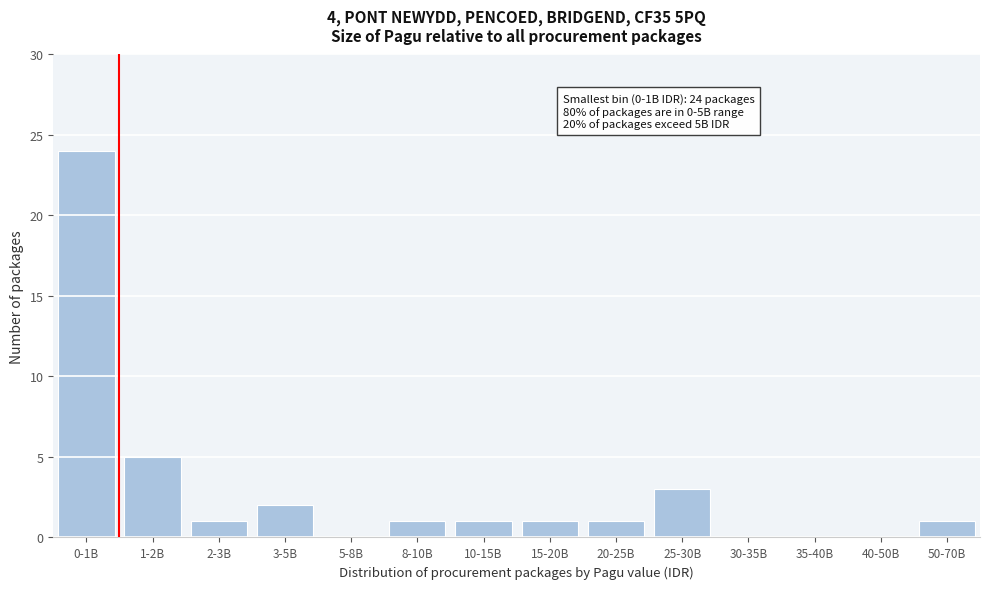

Reading left to right, extract all data points from this chart.

0-1B=24	1-2B=5	2-3B=1	3-5B=2	5-8B=0	8-10B=1	10-15B=1	15-20B=1	20-25B=1	25-30B=3	30-35B=0	35-40B=0	40-50B=0	50-70B=1